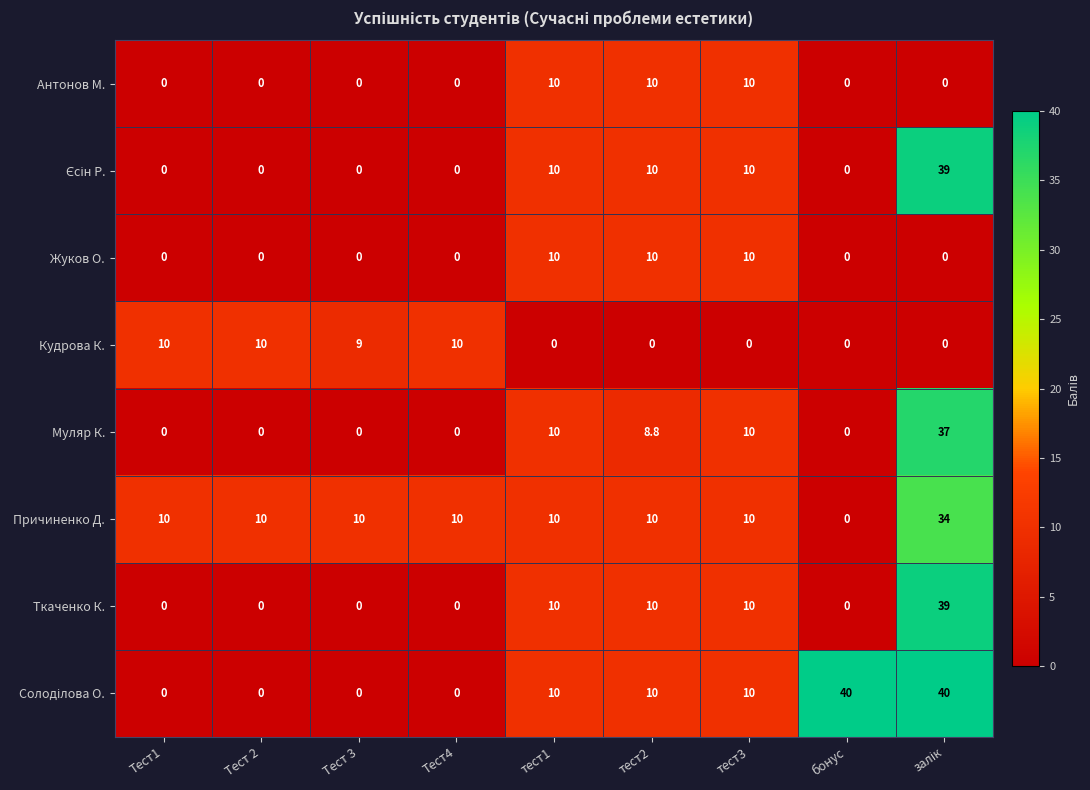

Read the Причиненко Д. value at Тест 2.

10.0